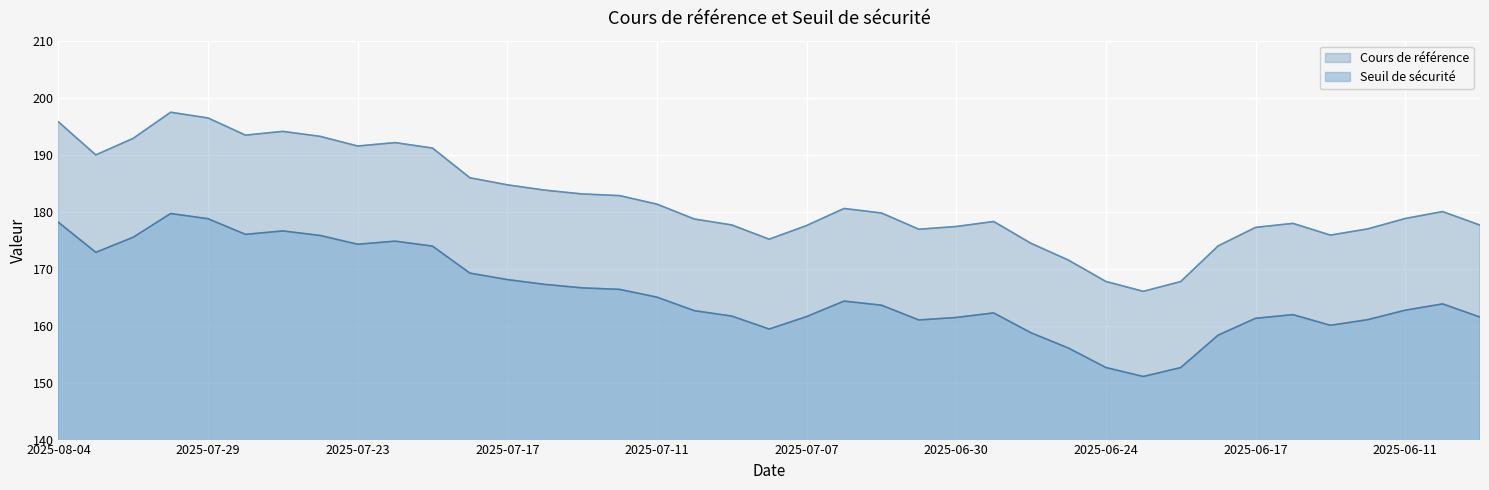

What is the value of the Cours de référence point at the 8th from the left?

193.2